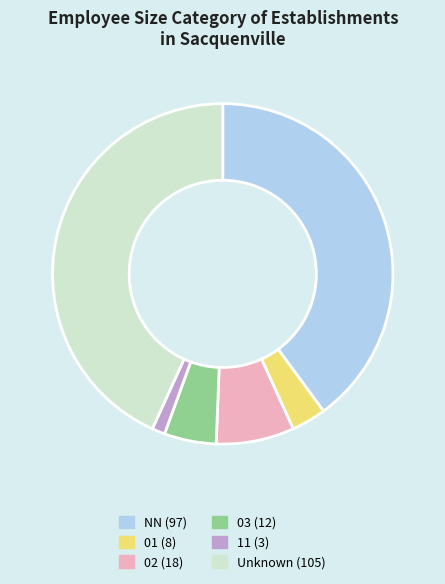

Is there a majority slice in this chart?

No